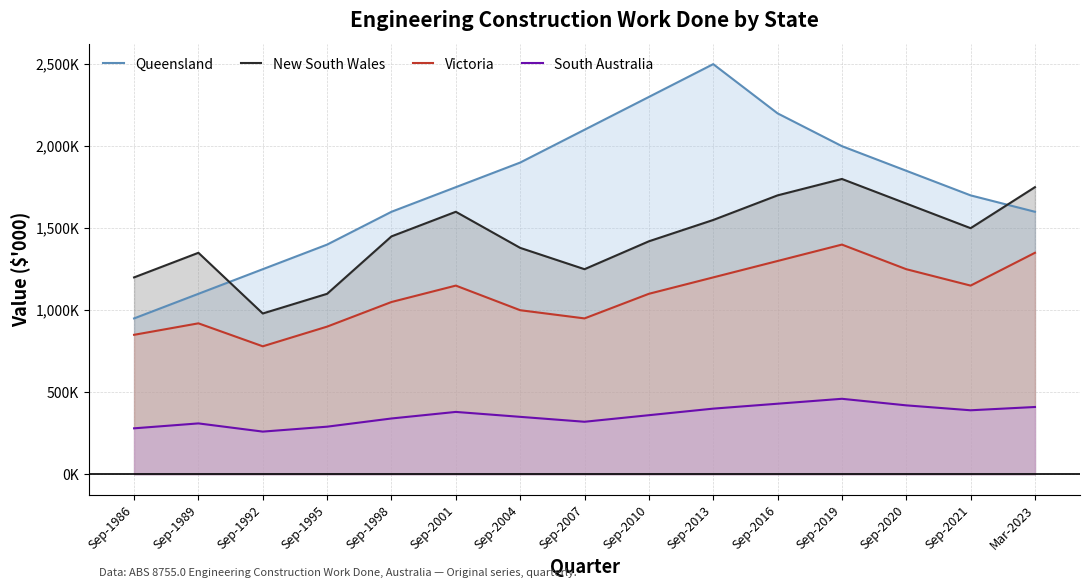

True or false: South Australia has more than 2 interior local peaks.

True